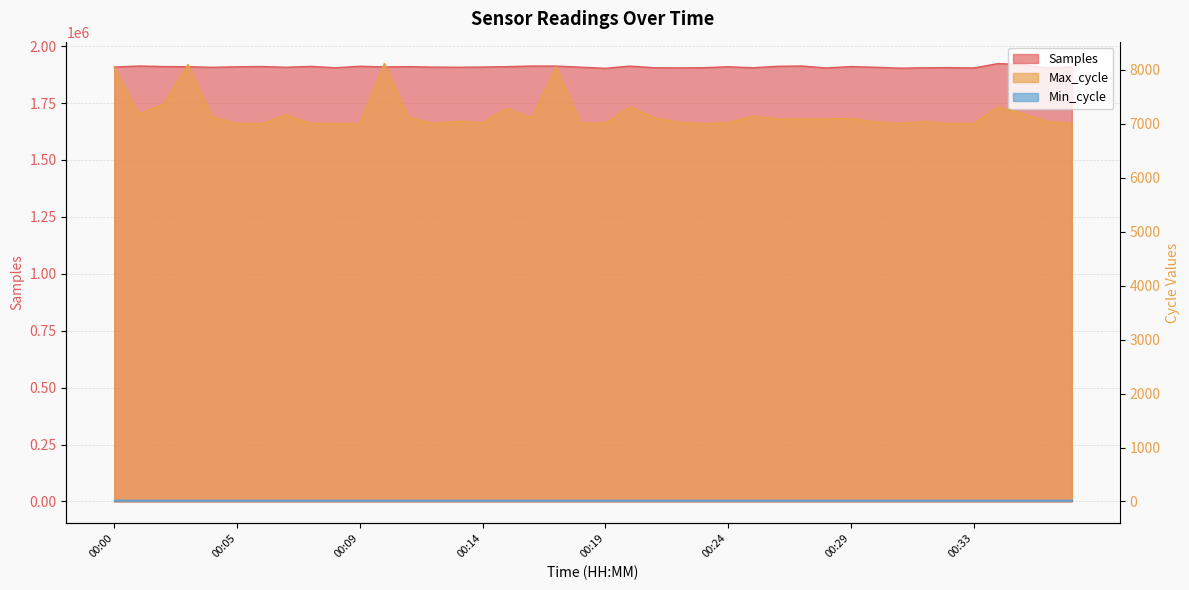

The value of Max_cycle at 00:13 is 10016. True or false?

False